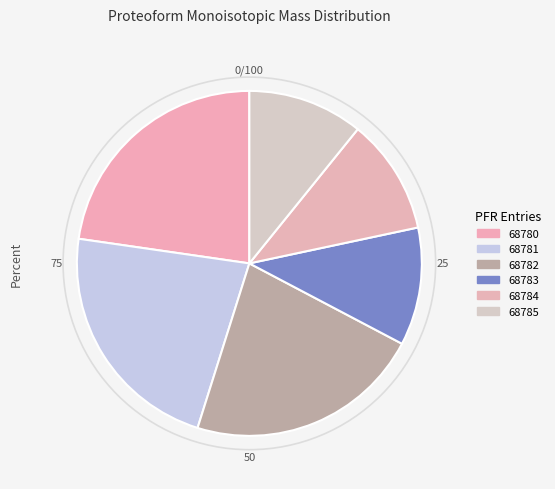

How many segments does this pie chart have?

6